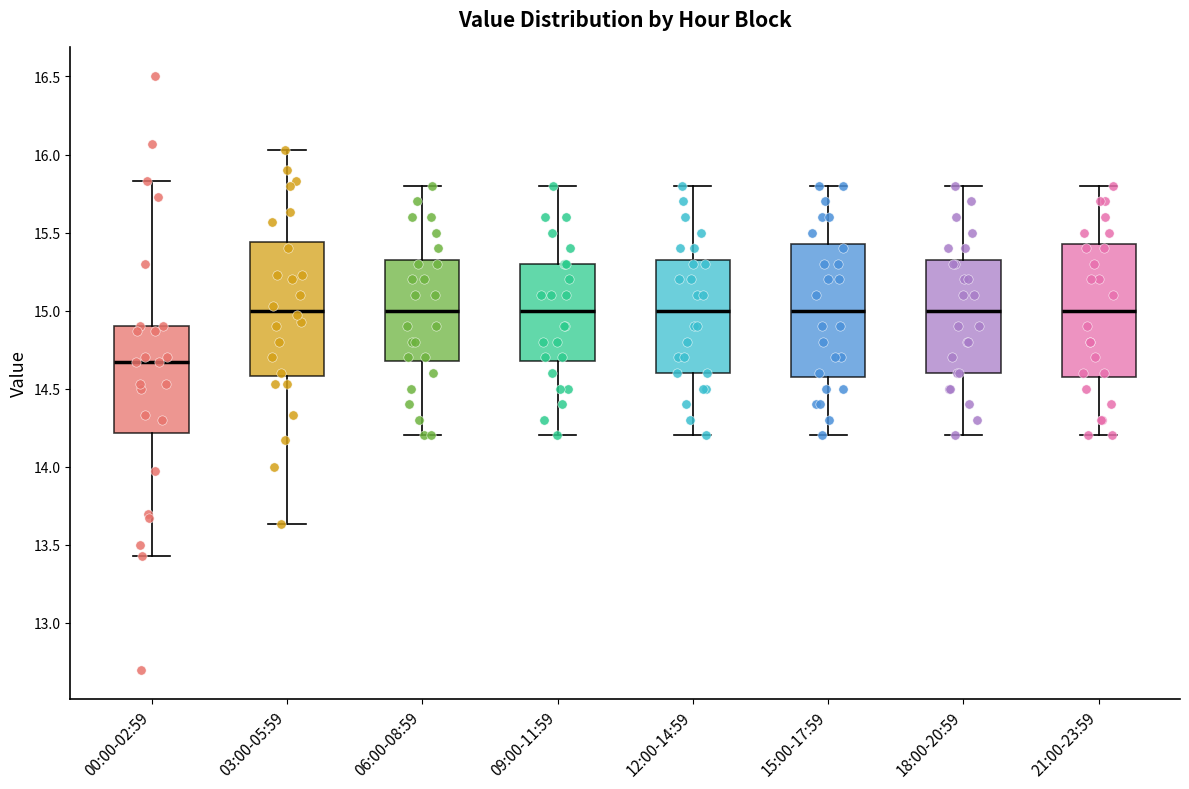

Reading left to right, read every box against the y-axis: the position of its median line, the range the box covers, and the ends of its whiskers. The values are not printed on the chart, so give them approximately, as read against the axis.

00:00-02:59: median 14.65, box 14.20 to 14.90, whiskers 13.45 to 15.85
03:00-05:59: median 15.00, box 14.60 to 15.45, whiskers 13.65 to 16.05
06:00-08:59: median 15.00, box 14.70 to 15.35, whiskers 14.20 to 15.80
09:00-11:59: median 15.00, box 14.70 to 15.30, whiskers 14.20 to 15.80
12:00-14:59: median 15.00, box 14.60 to 15.35, whiskers 14.20 to 15.80
15:00-17:59: median 15.00, box 14.60 to 15.45, whiskers 14.20 to 15.80
18:00-20:59: median 15.00, box 14.60 to 15.35, whiskers 14.20 to 15.80
21:00-23:59: median 15.00, box 14.60 to 15.45, whiskers 14.20 to 15.80